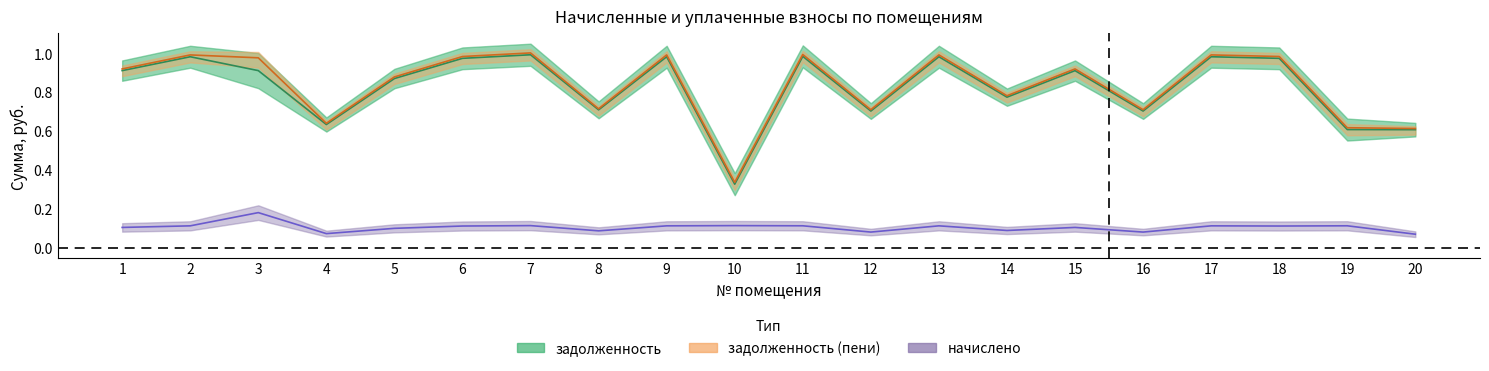

What is the total value across all series at 1?

1.9